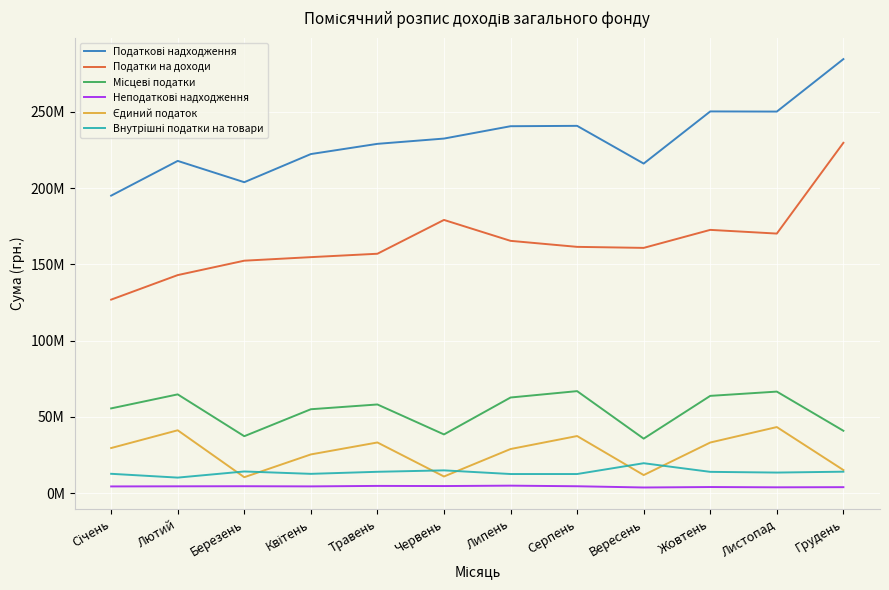

Does the chart have visible grid lines?

Yes